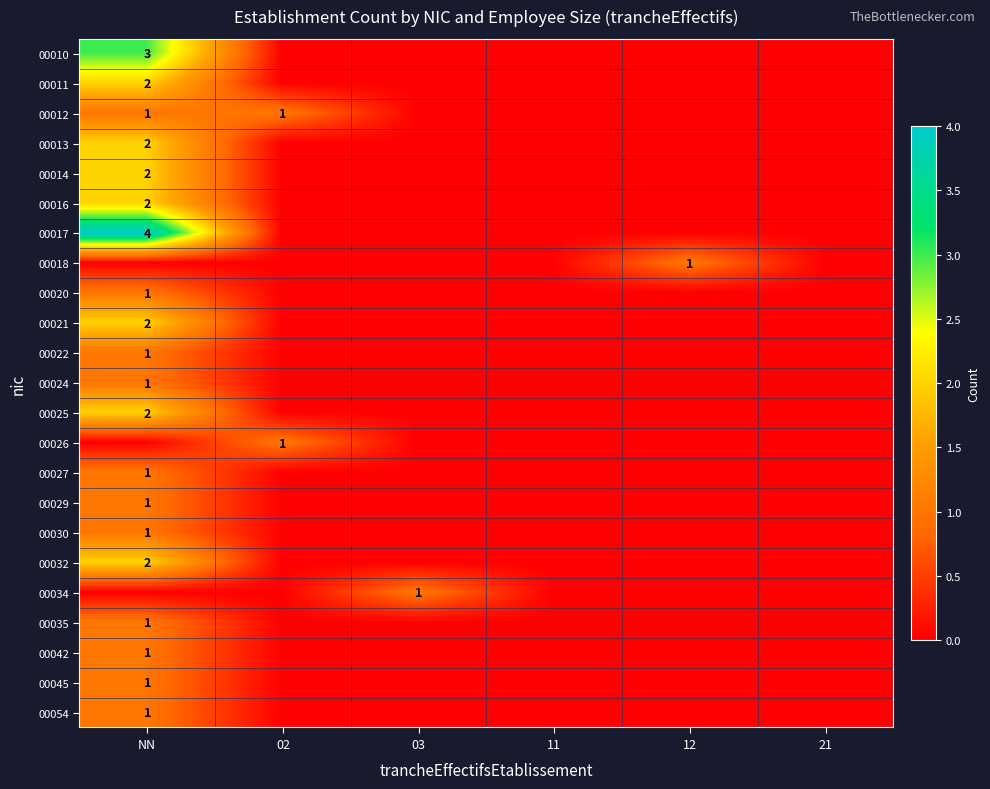

Which series has the largest total across all categories?

00017